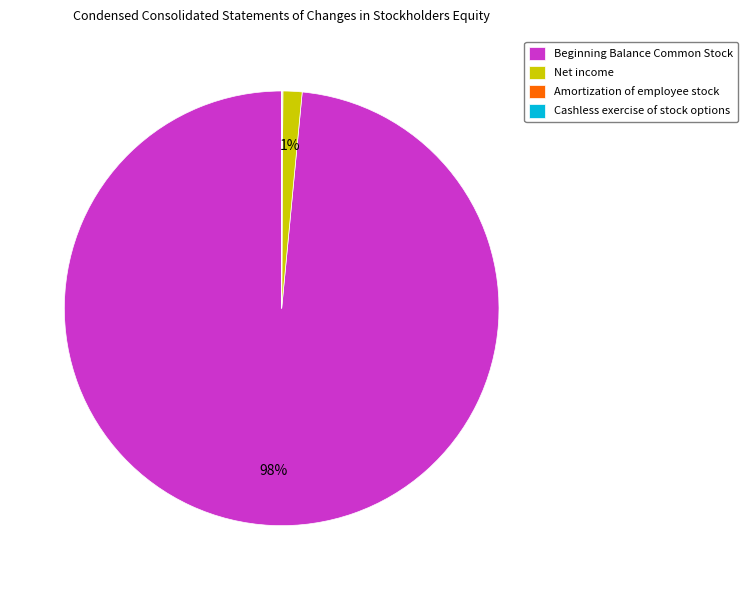

What is the largest slice in the pie chart?

Beginning Balance Common Stock